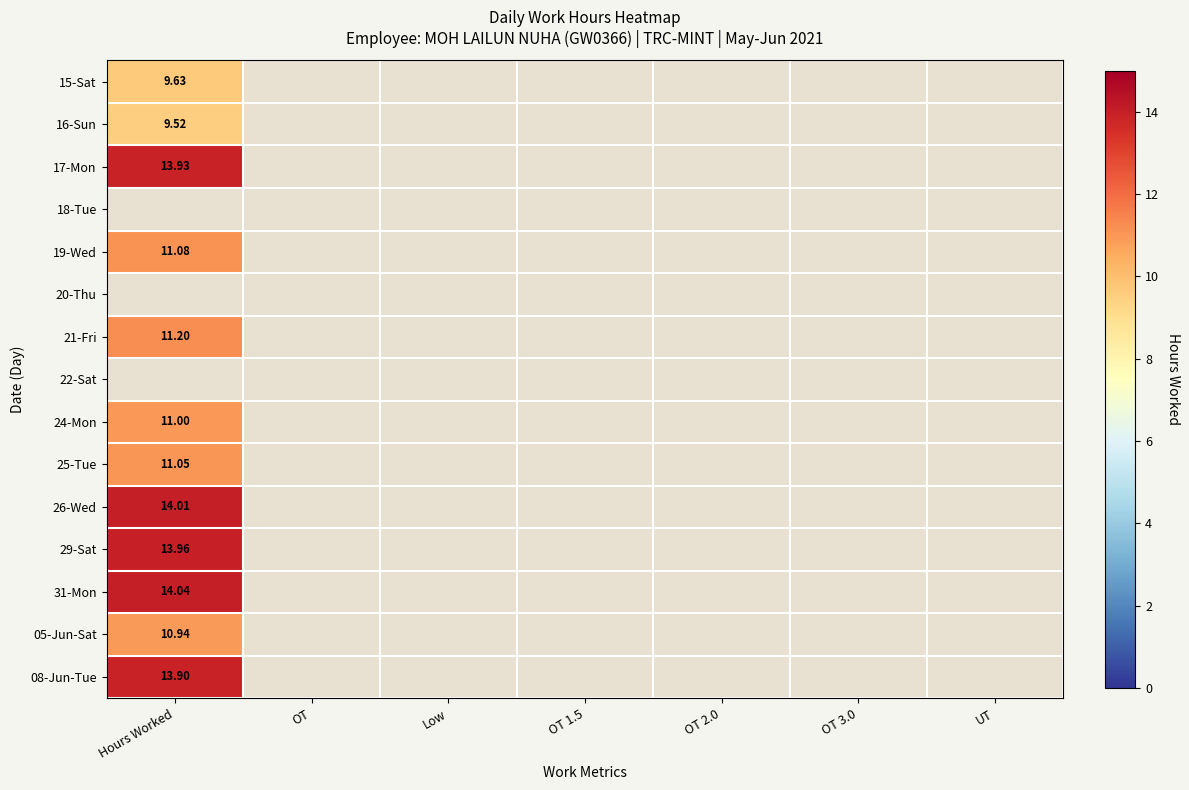

What is the highest value of the 31-Mon series?

14.0